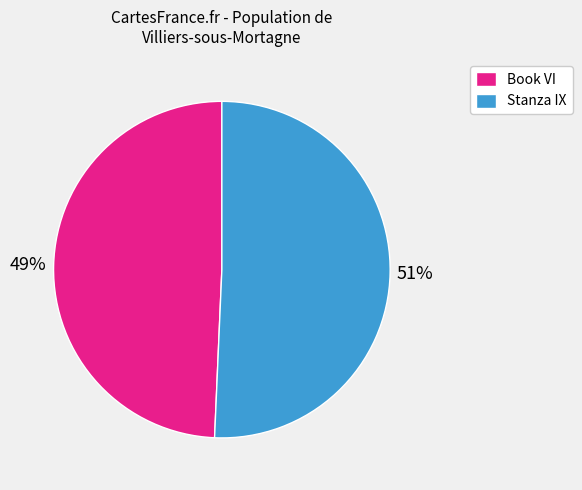

Which slice is the largest?

Stanza IX